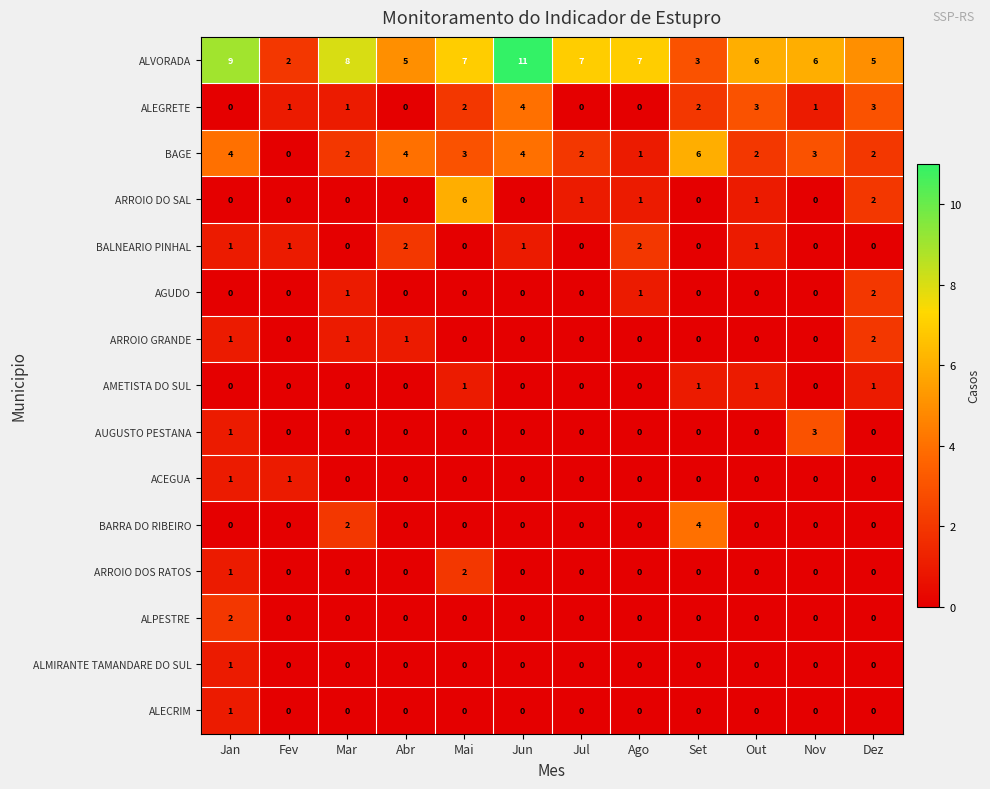

At how many categories does at least one series exceed 3?

11